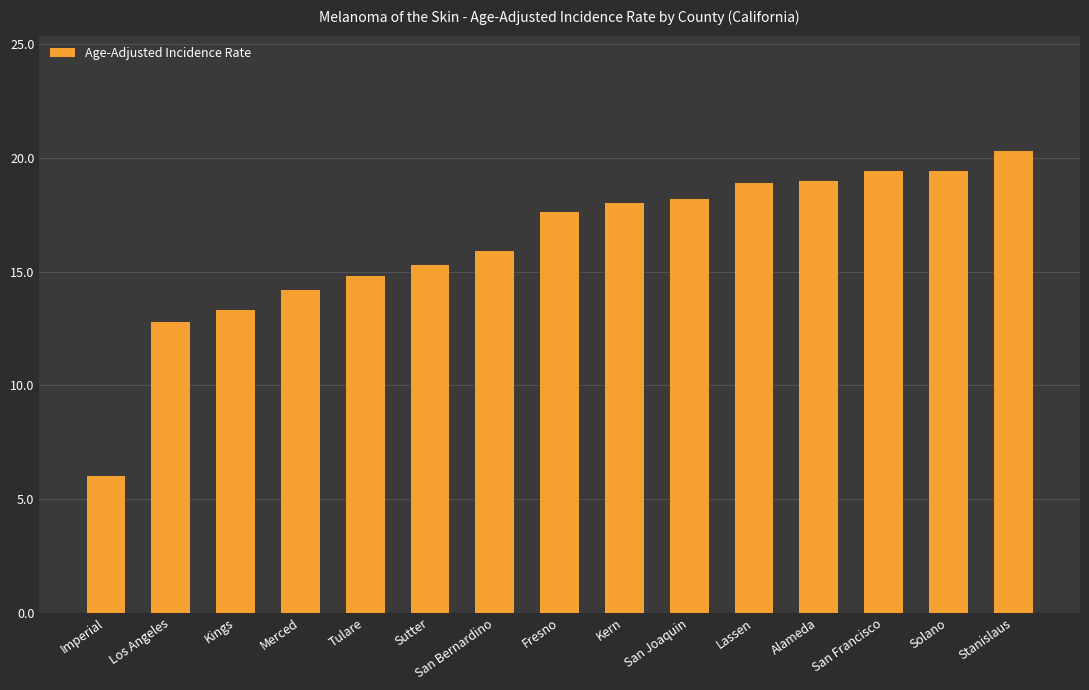

What is the average value?

16.2